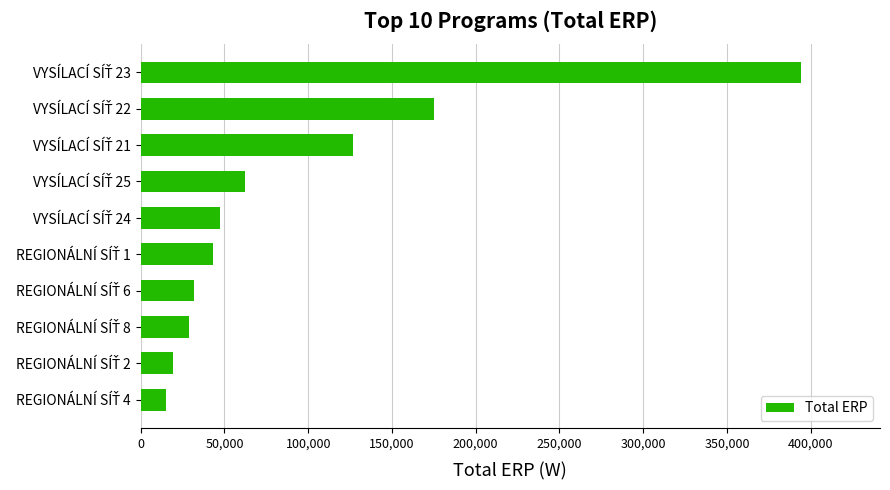

What is the minimum value shown in the chart?

15200